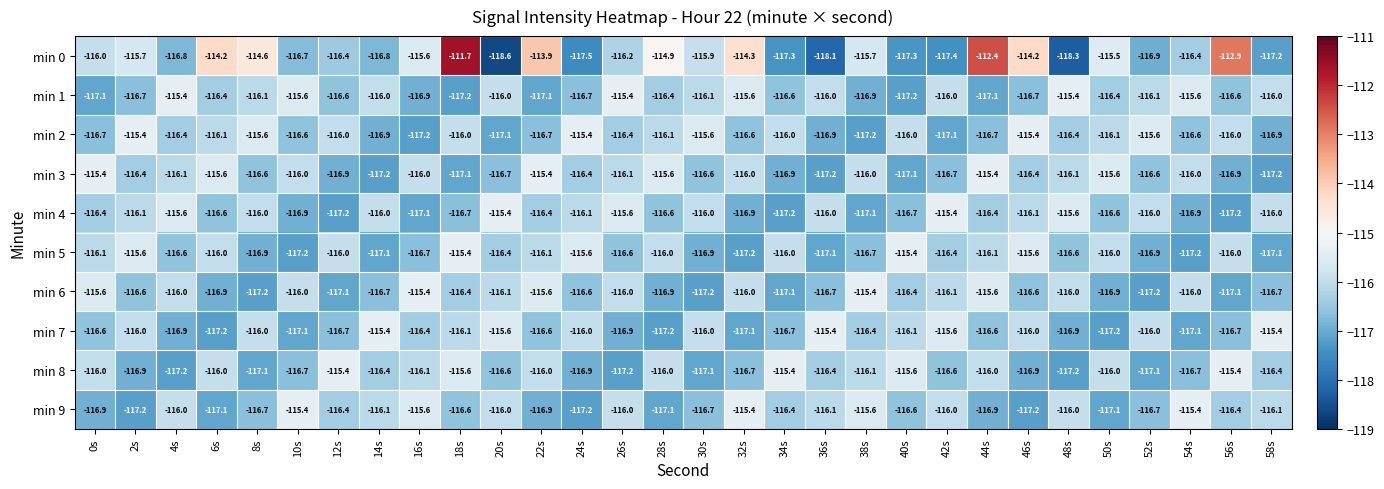

What is the sum of all min 2 values?

-3489.7